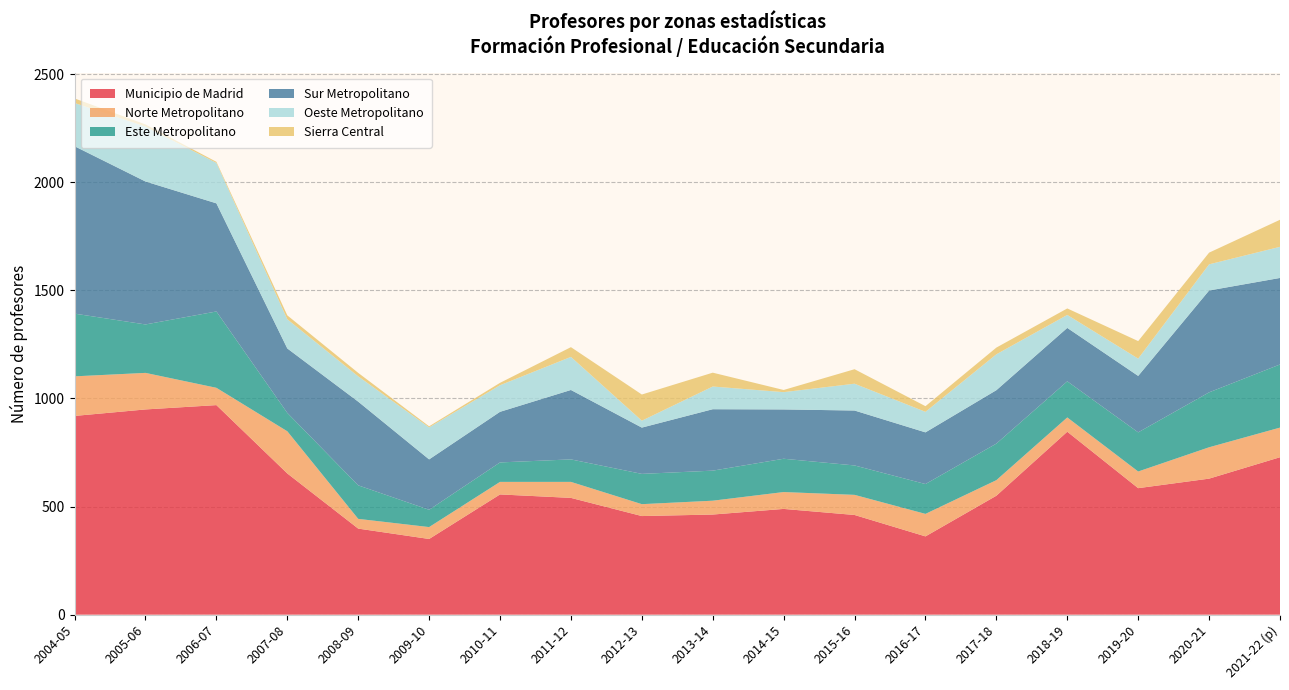

Reading left to right, what are all the values shown in this chart?

Municipio de Madrid: 2004-05=919	2005-06=949	2006-07=969	2007-08=653	2008-09=398	2009-10=350	2010-11=556	2011-12=540	2012-13=456	2013-14=463	2014-15=489	2015-16=461	2016-17=362	2017-18=550	2018-19=846	2019-20=585	2020-21=629	2021-22 (p)=728
Norte Metropolitano: 2004-05=183	2005-06=169	2006-07=80	2007-08=195	2008-09=45	2009-10=55	2010-11=58	2011-12=74	2012-13=55	2013-14=64	2014-15=78	2015-16=93	2016-17=104	2017-18=72	2018-19=66	2019-20=77	2020-21=145	2021-22 (p)=137
Este Metropolitano: 2004-05=290	2005-06=224	2006-07=353	2007-08=85	2008-09=155	2009-10=80	2010-11=90	2011-12=104	2012-13=140	2013-14=139	2014-15=154	2015-16=136	2016-17=138	2017-18=169	2018-19=167	2019-20=181	2020-21=254	2021-22 (p)=292
Sur Metropolitano: 2004-05=774	2005-06=661	2006-07=500	2007-08=298	2008-09=387	2009-10=233	2010-11=234	2011-12=321	2012-13=214	2013-14=284	2014-15=228	2015-16=254	2016-17=239	2017-18=247	2018-19=247	2019-20=261	2020-21=471	2021-22 (p)=400
Oeste Metropolitano: 2004-05=200	2005-06=254	2006-07=187	2007-08=135	2008-09=117	2009-10=148	2010-11=123	2011-12=153	2012-13=32	2013-14=105	2014-15=80	2015-16=124	2016-17=95	2017-18=166	2018-19=60	2019-20=80	2020-21=121	2021-22 (p)=144
Sierra Central: 2004-05=21	2005-06=10	2006-07=5	2007-08=18	2008-09=16	2009-10=5	2010-11=11	2011-12=45	2012-13=121	2013-14=64	2014-15=10	2015-16=67	2016-17=26	2017-18=31	2018-19=30	2019-20=81	2020-21=54	2021-22 (p)=125